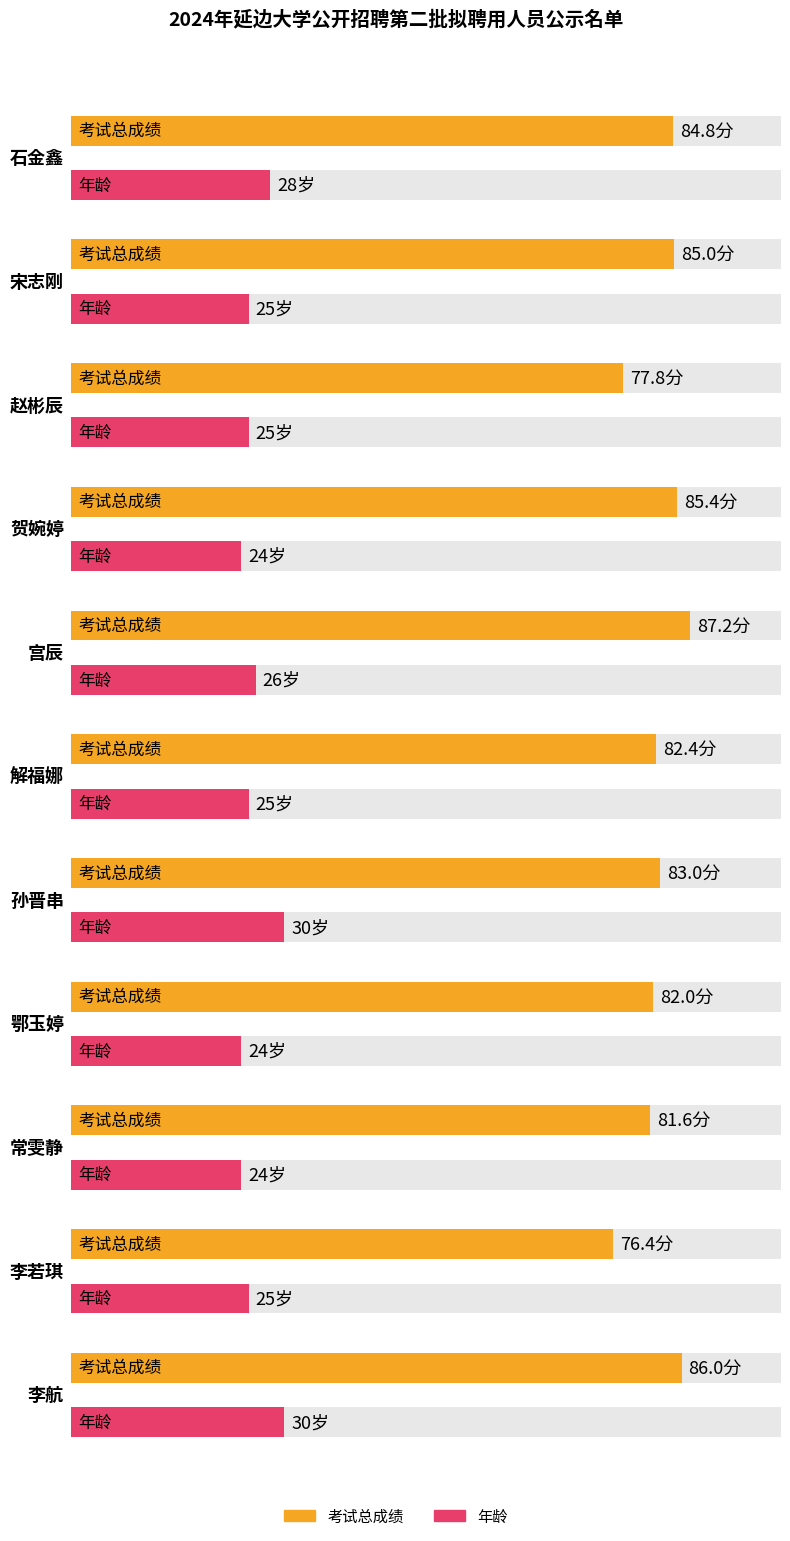

How many data points does each series have?

11